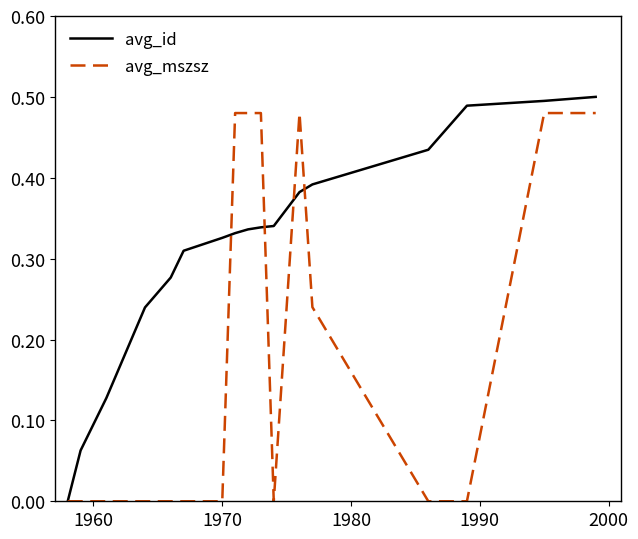

Does the chart display data point markers on the line(s)?

No